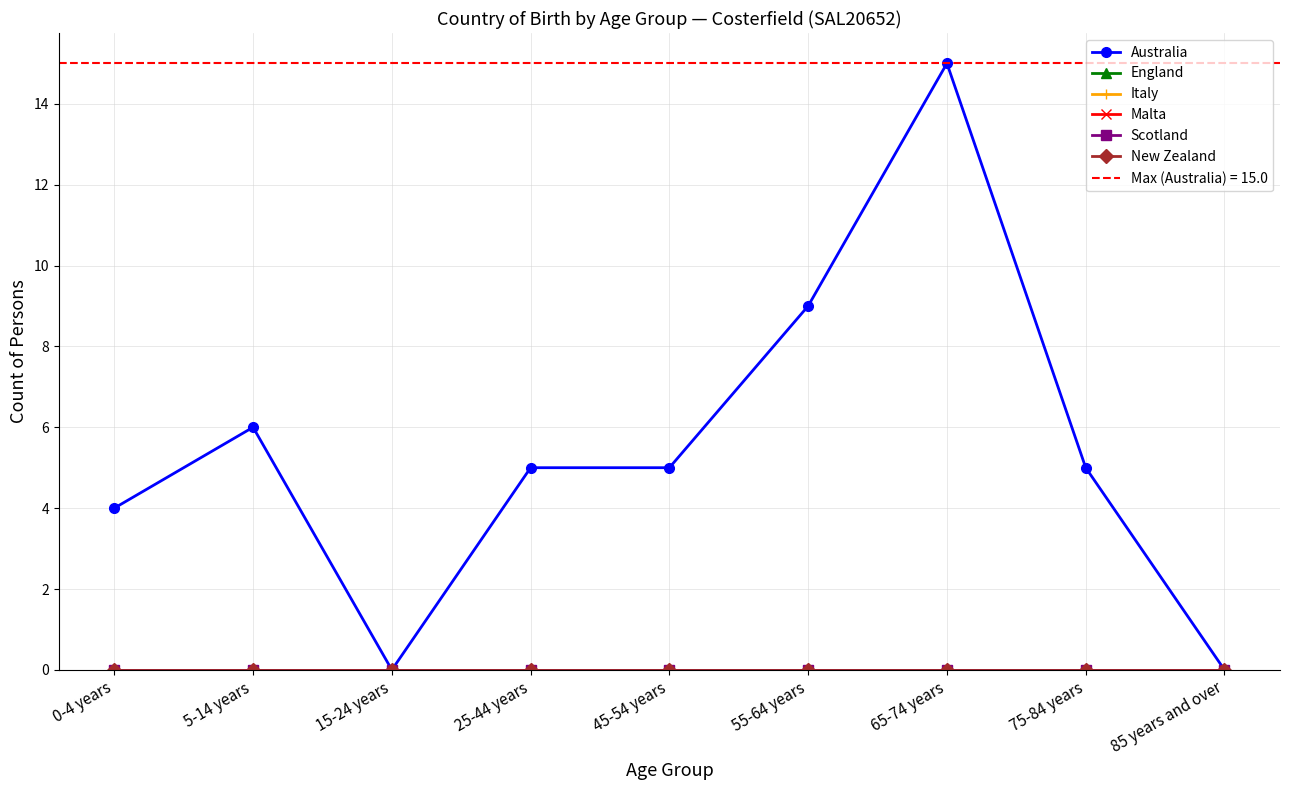

Which category has the lowest value across all series?

15-24 years